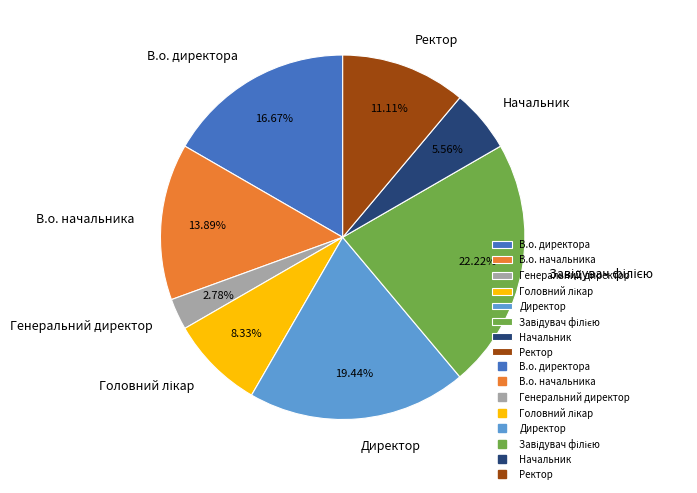

Which has a higher value, Директор or В.о. директора?

Директор